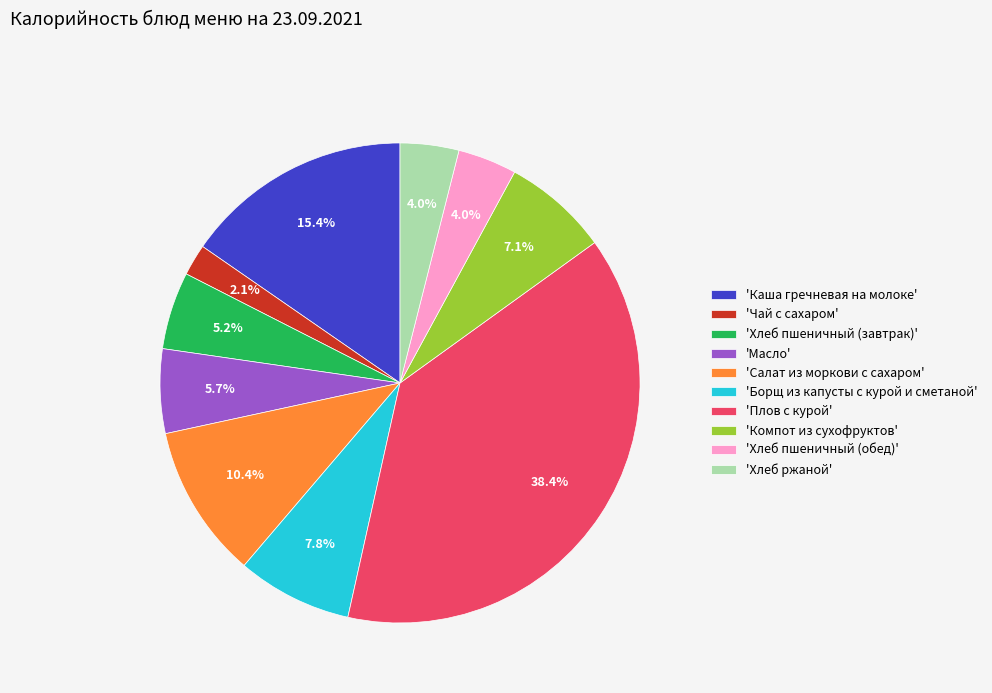

Which has a higher value, 'Хлеб ржаной' or 'Каша гречневая на молоке'?

'Каша гречневая на молоке'